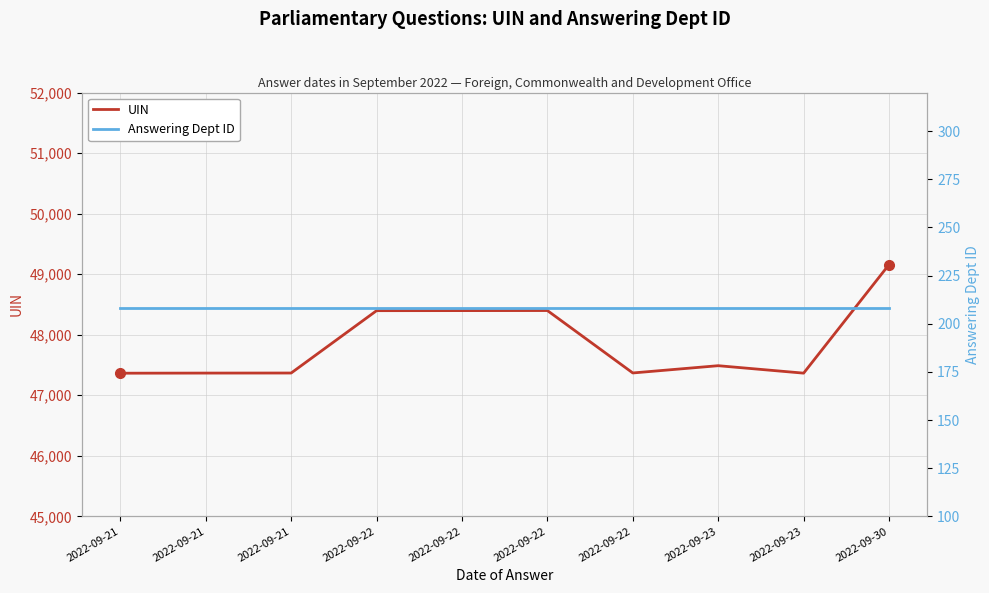

Which series changed the most between 2022-09-22 and 2022-09-23?

UIN